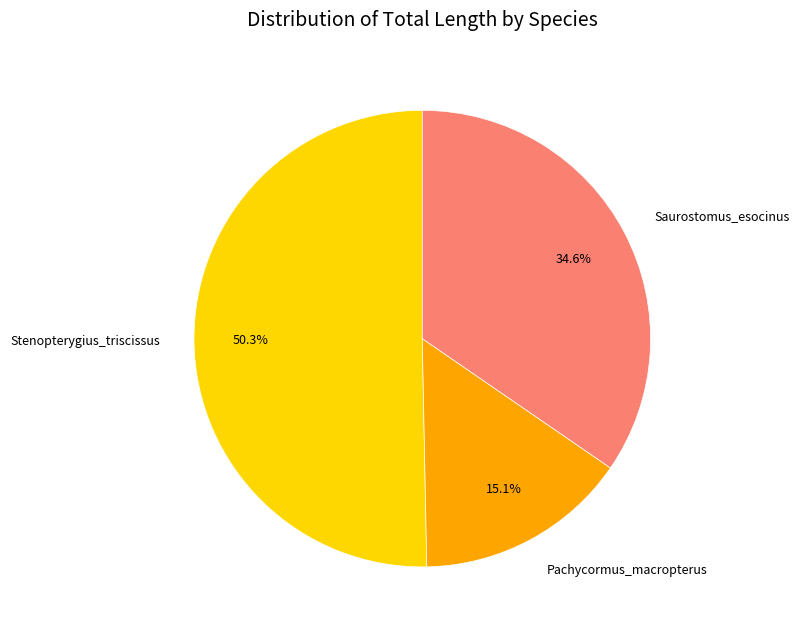

Does Saurostomus_esocinus represent more than half of the total?

No